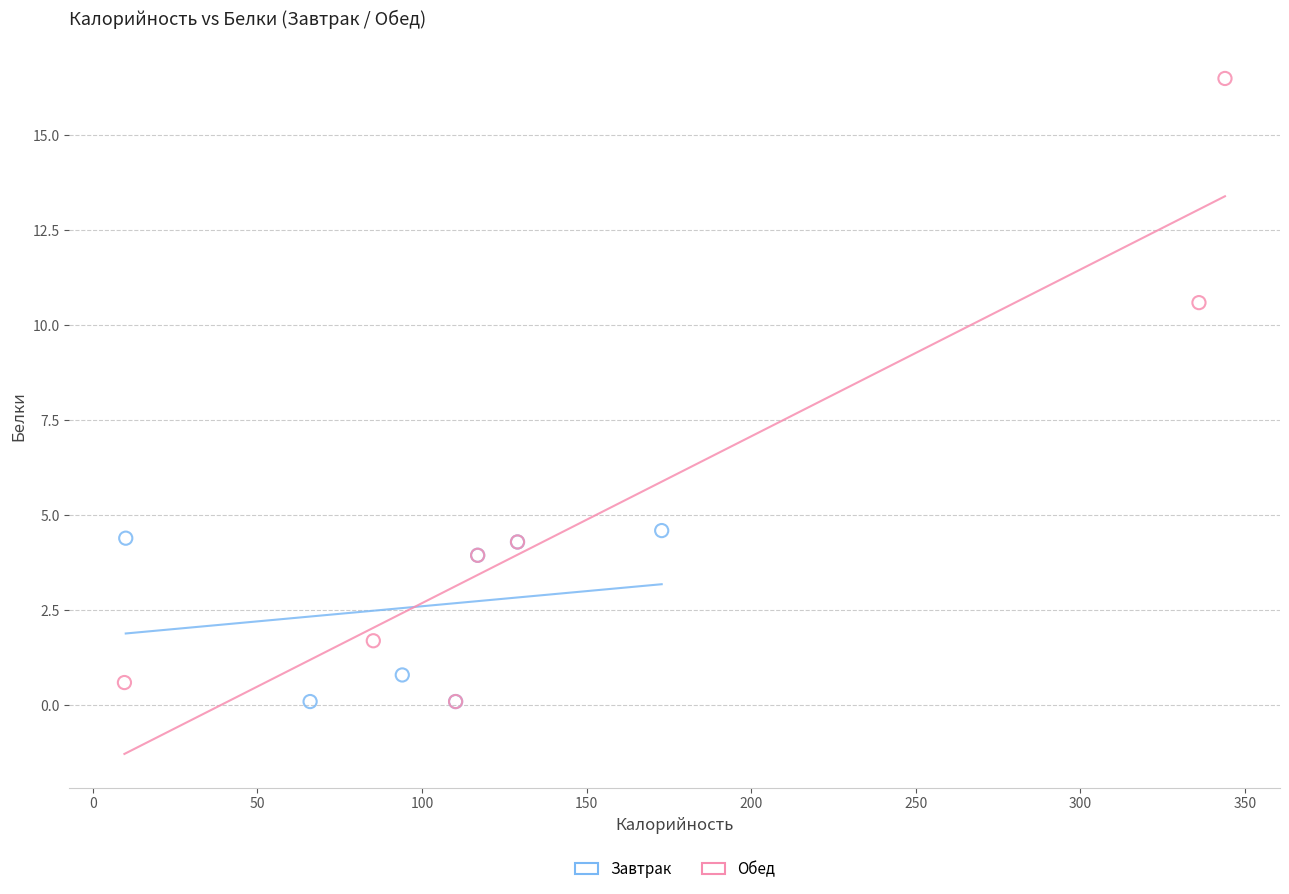

Which series contains the highest Y value?

Обед